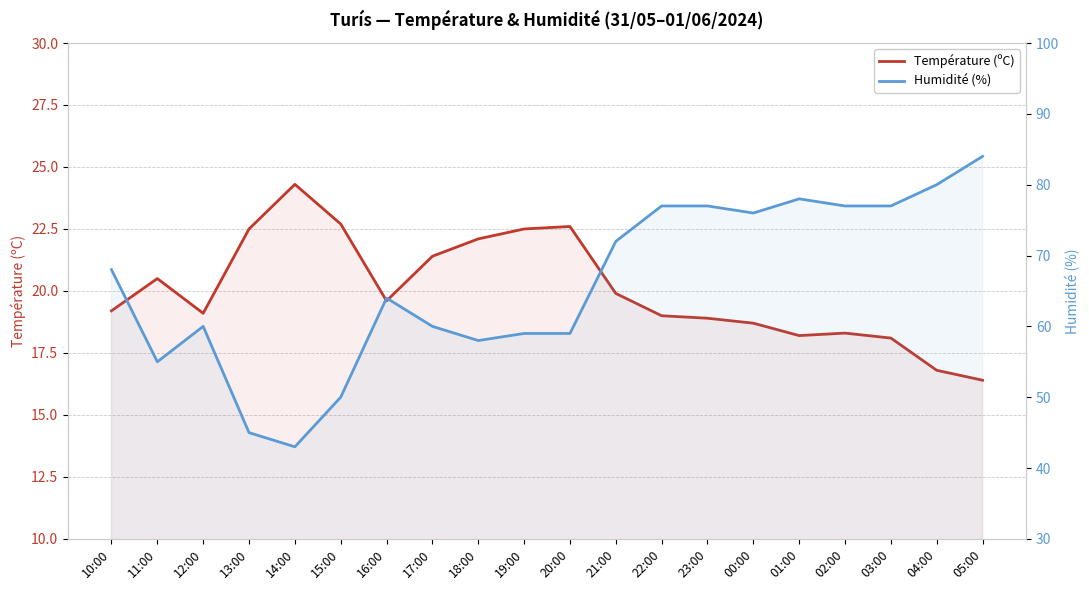

List the series in order of their peak value, lowest first.

Température (ºC), Humidité (%)